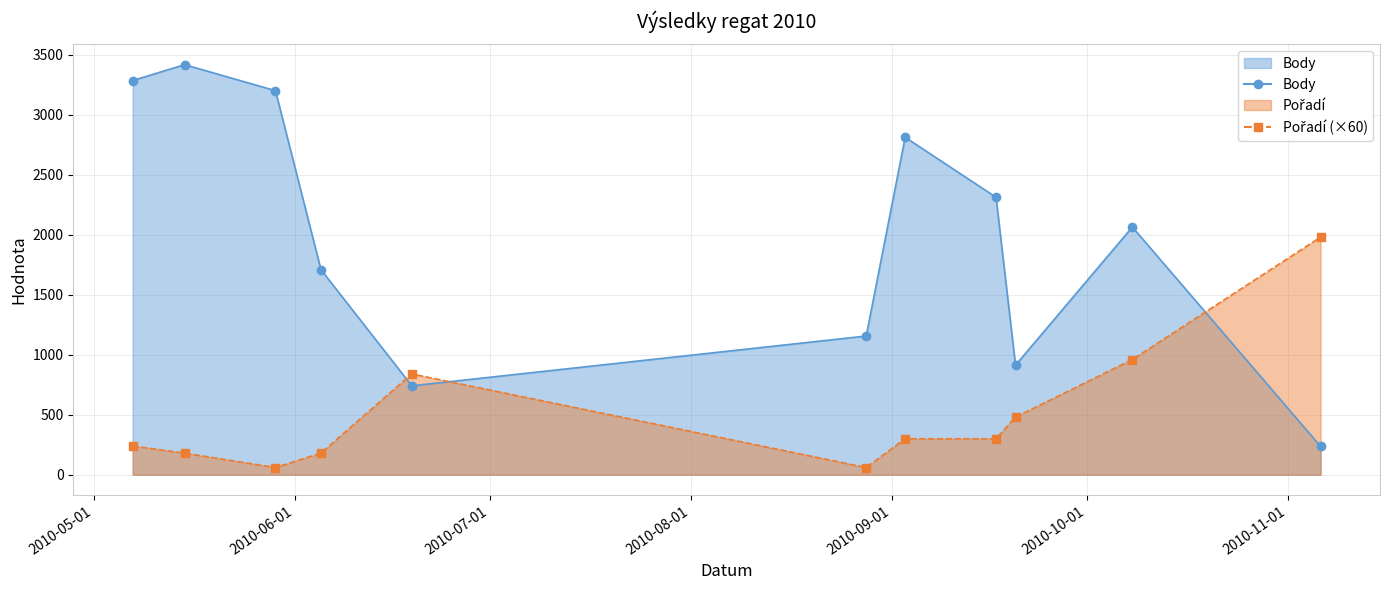

Is the value of Body at 2010-11-06 greater than the value of Pořadí at 2010-09-20?

No